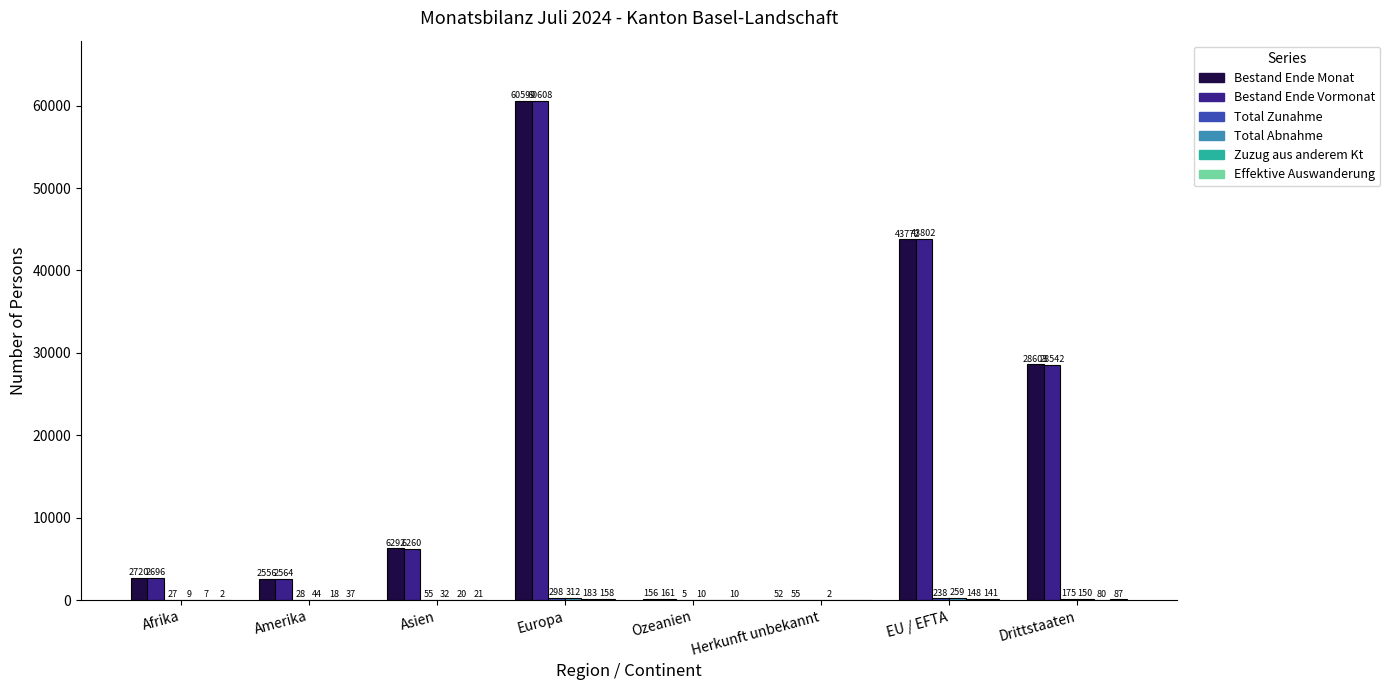

Which series changed the most between Amerika and Herkunft unbekannt?

Bestand Ende Vormonat